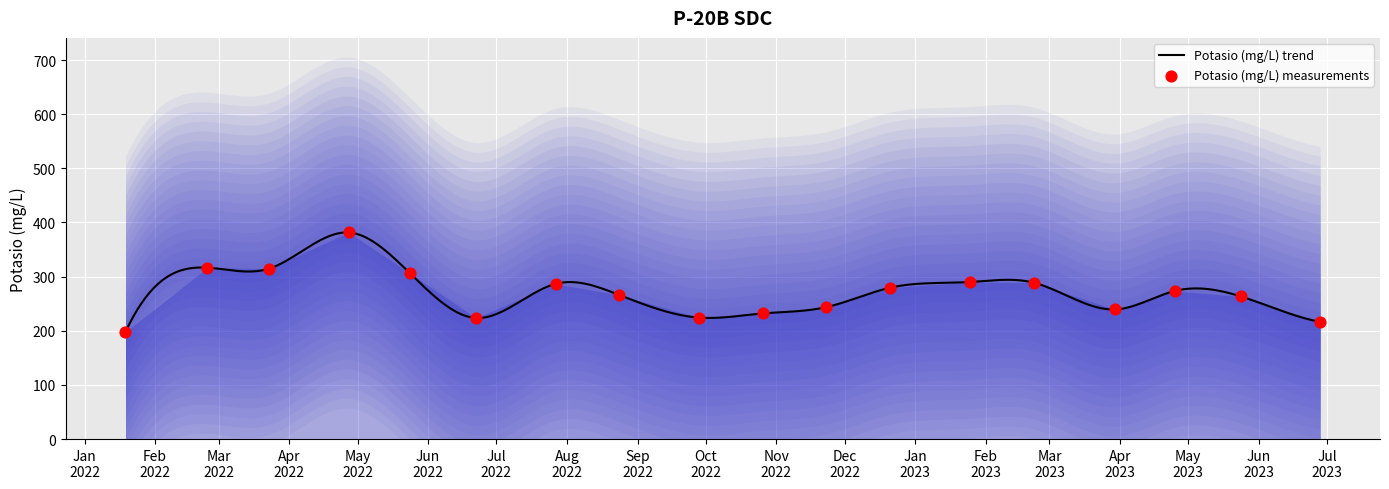

Approximately how many times larger is the value at 2022/1/19 compared to 2023/3/30?

0.8